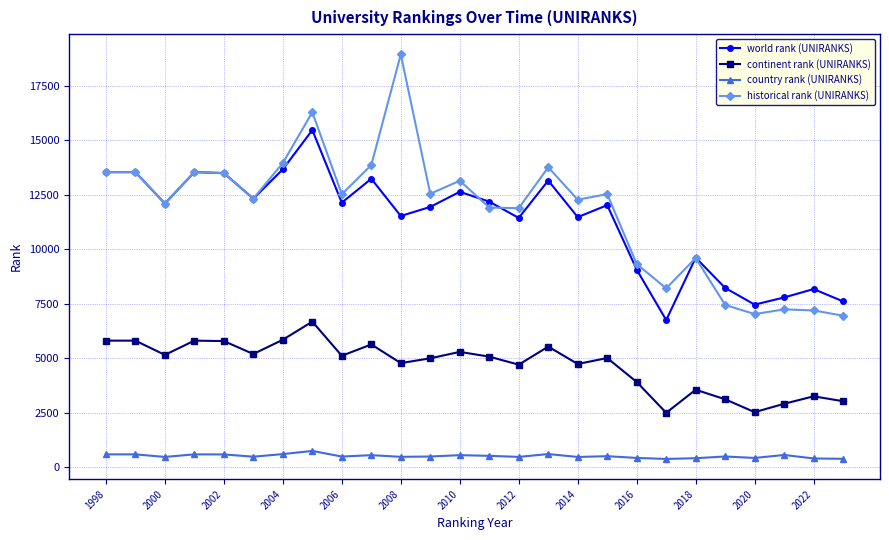

How many categories are shown in the chart?

26